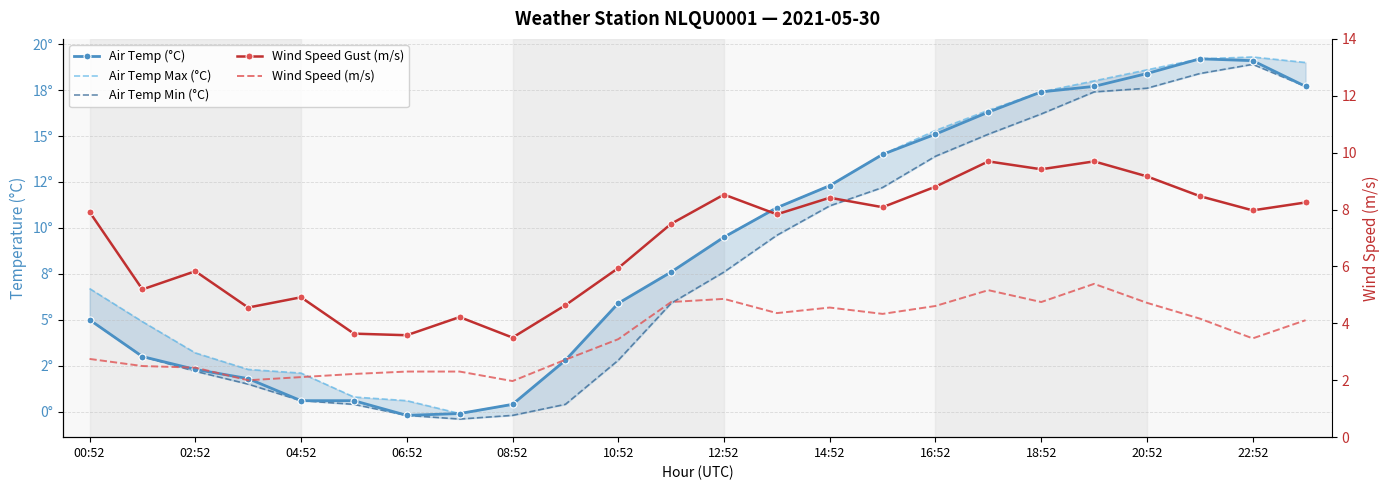

Which series has the widest spread of values?

Air Temp Max (°C)